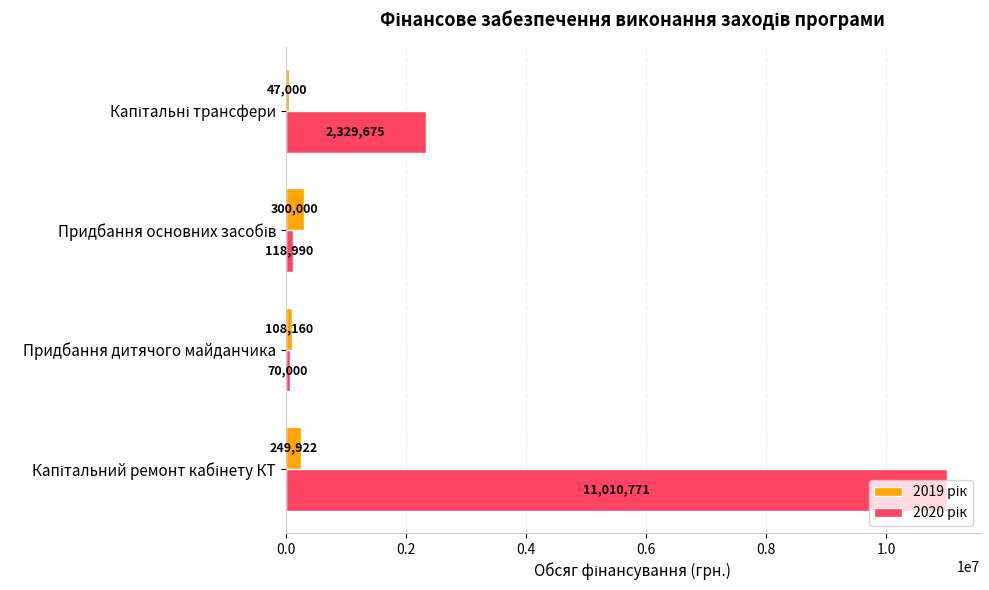

What is the maximum value shown in the chart?

11010771.1